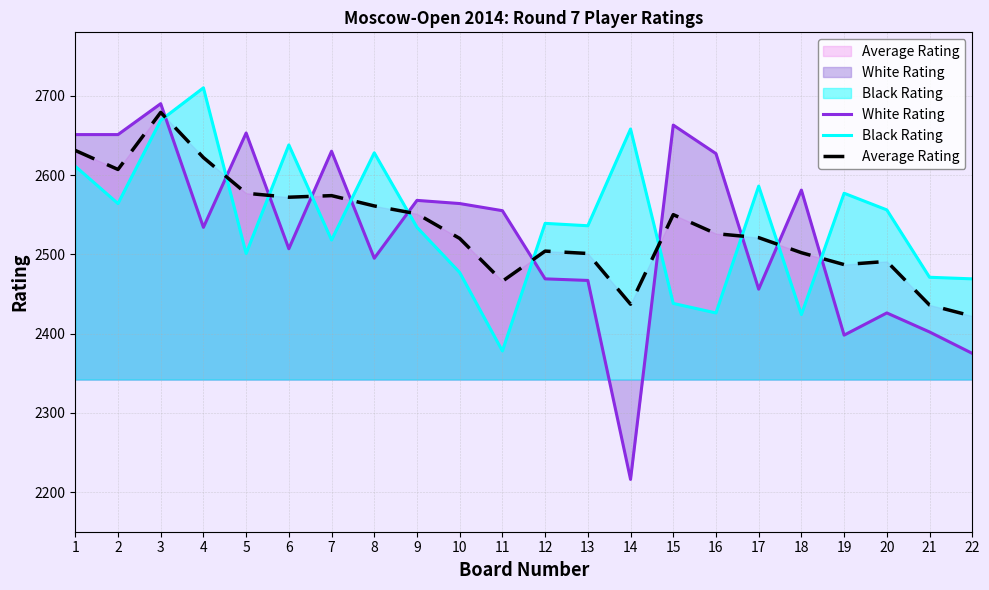

What is the sum of all Average Rating values?

55737